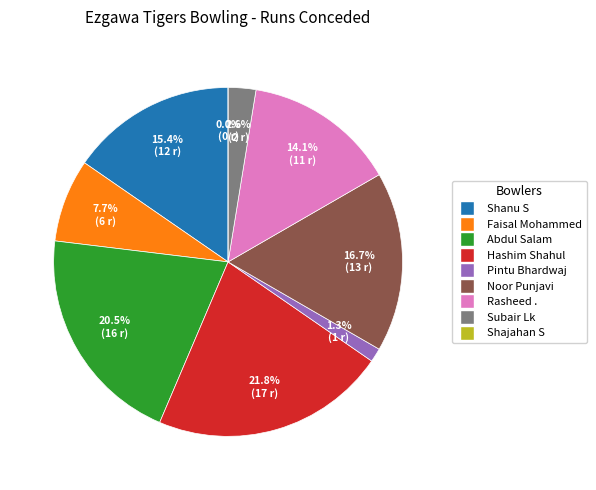

Rank the categories by value from highest to lowest.

Hashim Shahul, Abdul Salam, Noor Punjavi, Shanu S, Rasheed ., Faisal Mohammed, Subair Lk, Pintu Bhardwaj, Shajahan S